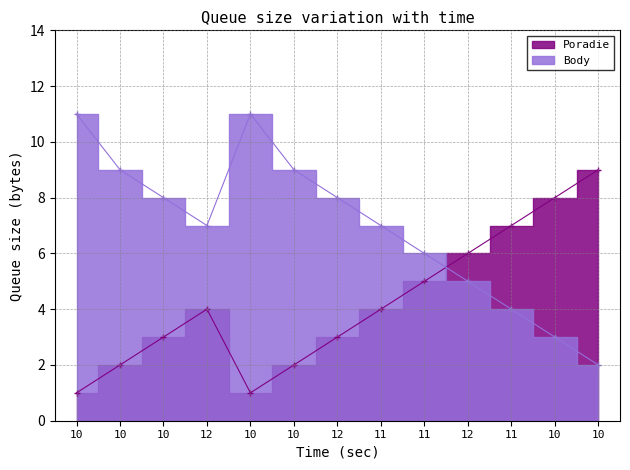

Reading left to right, transcribe all the data shown in this chart.

Poradie: 10=1	10=2	10=3	12=4	10=1	10=2	12=3	11=4	11=5	12=6	11=7	10=8	10=9
Body: 10=11	10=9	10=8	12=7	10=11	10=9	12=8	11=7	11=6	12=5	11=4	10=3	10=2